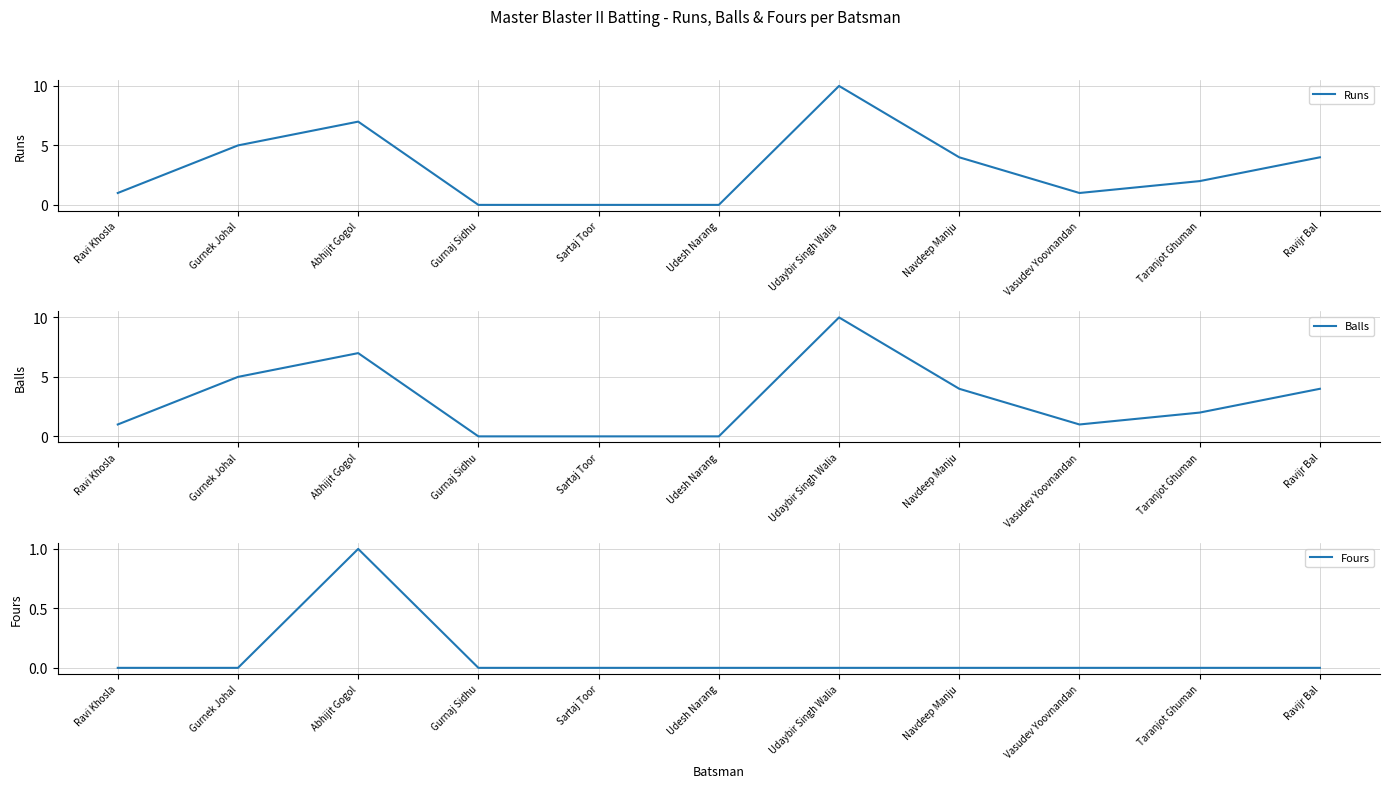

What is the greatest value displayed?

10